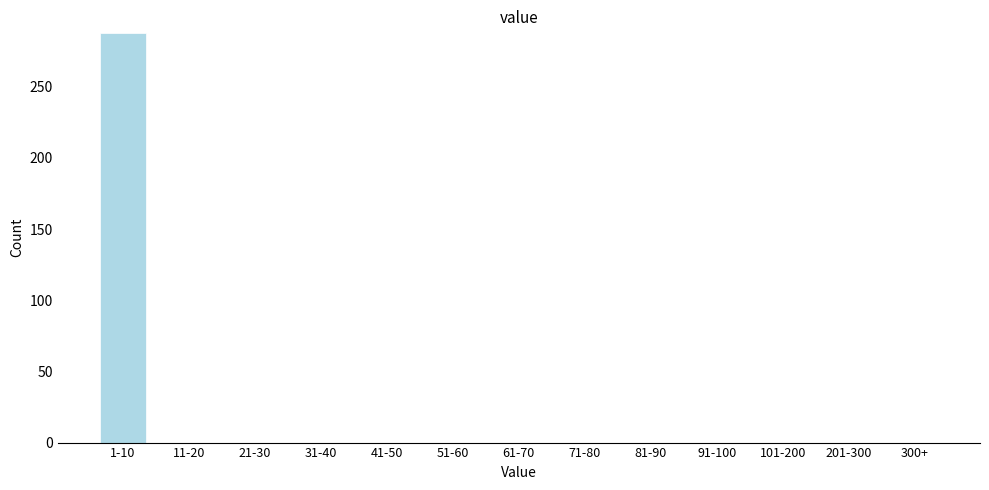

Reading left to right, list all the values displayed in this chart.

1-10=288	11-20=0	21-30=0	31-40=0	41-50=0	51-60=0	61-70=0	71-80=0	81-90=0	91-100=0	101-200=0	201-300=0	300+=0